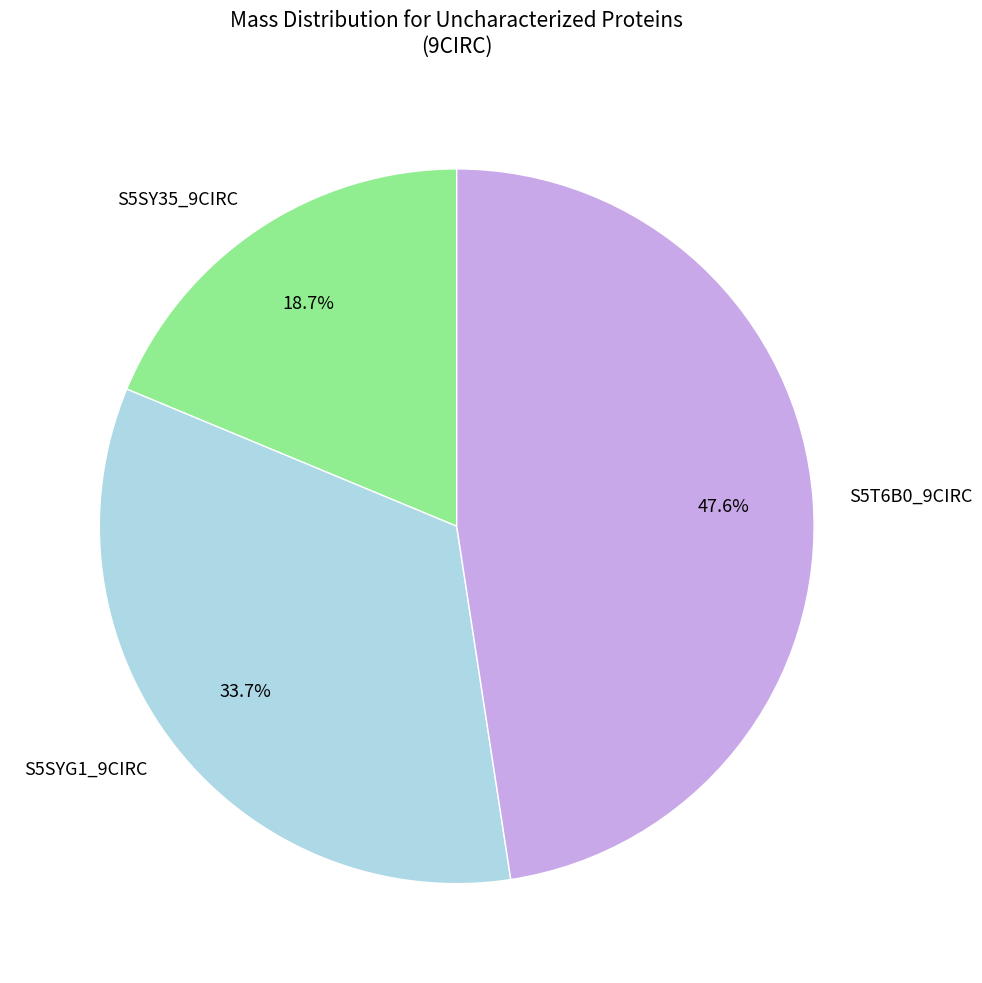

Approximately how many times larger is the value at S5T6B0_9CIRC compared to S5SY35_9CIRC?

2.5